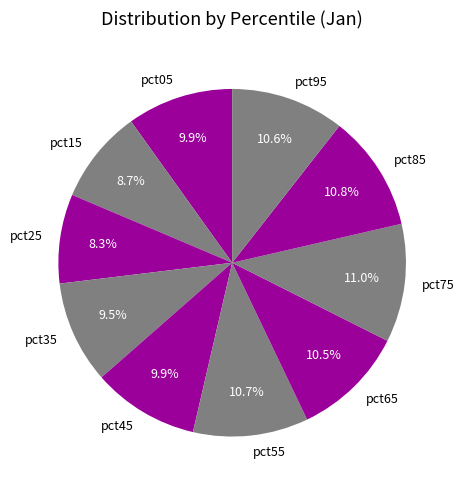

How many slices are in this pie chart?

10